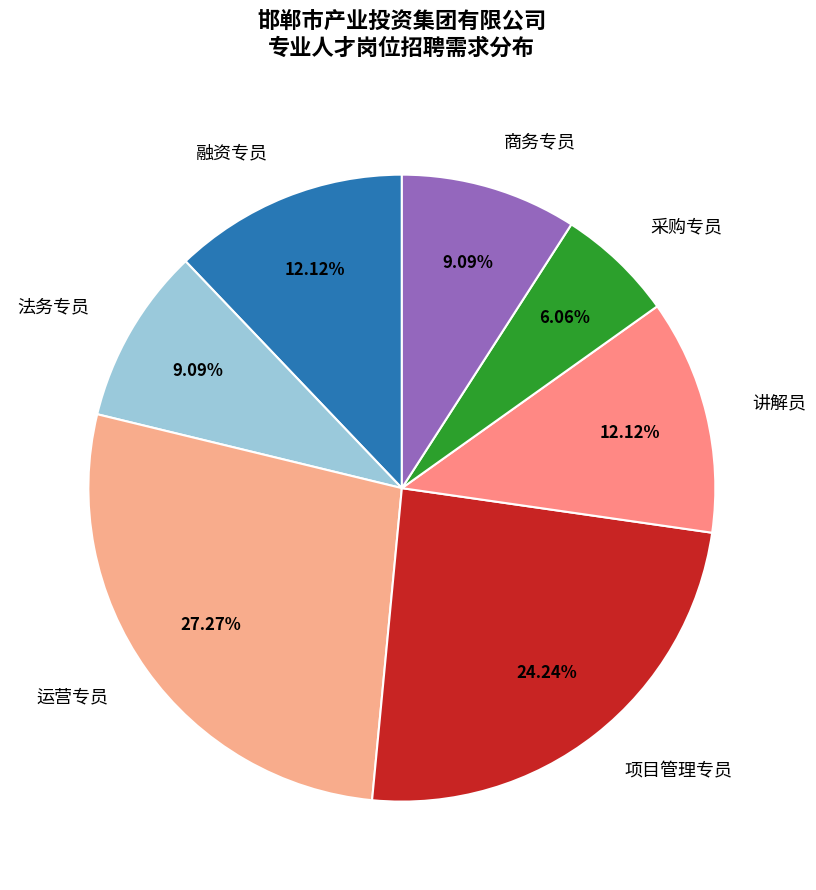

How many segments does this pie chart have?

7